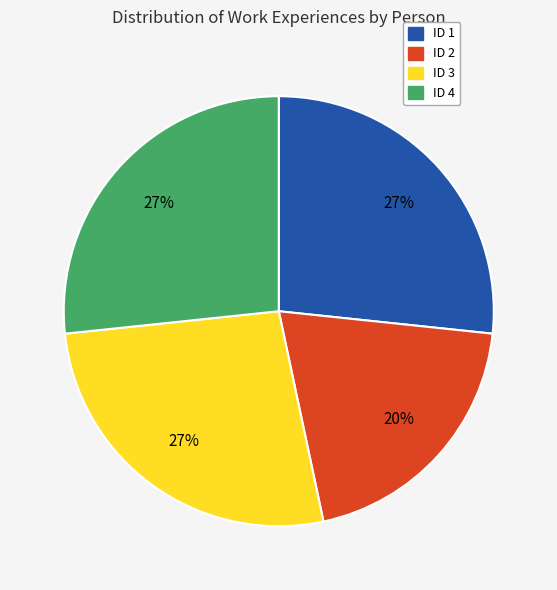

Is there a majority slice in this chart?

No